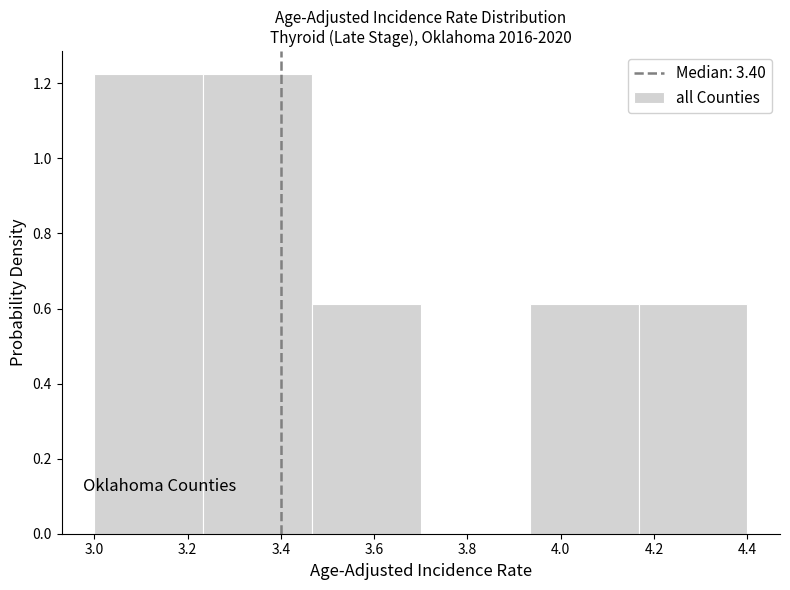

How tall is the bar that spans 4.16 to 4.40 on the x-axis? Neither the bar edges nor the heights are printed on the chart, so give them approximately, as read against the axes.

0.62